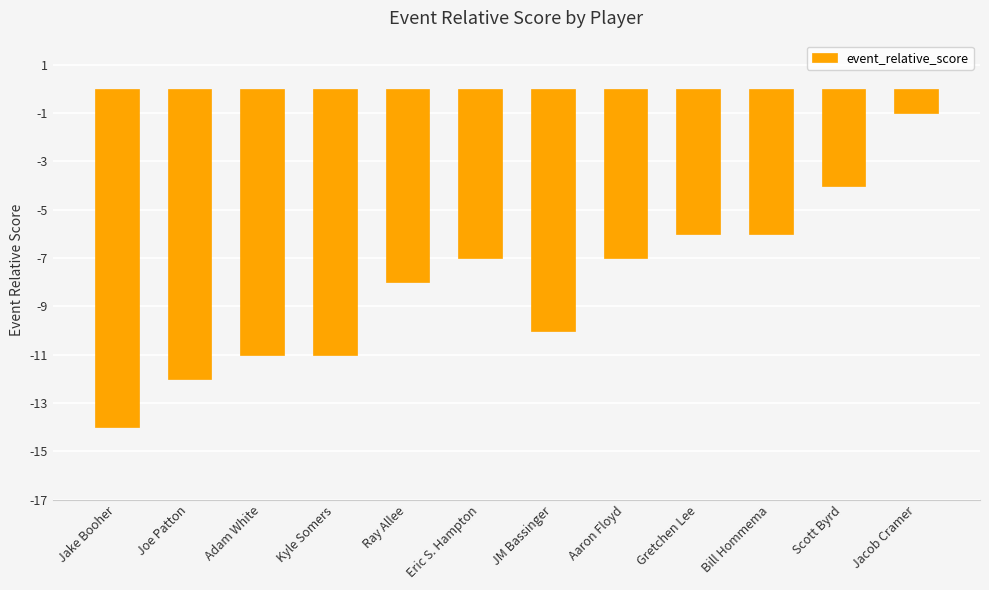

What value does the data have at Ray Allee, to the nearest 10?

-10